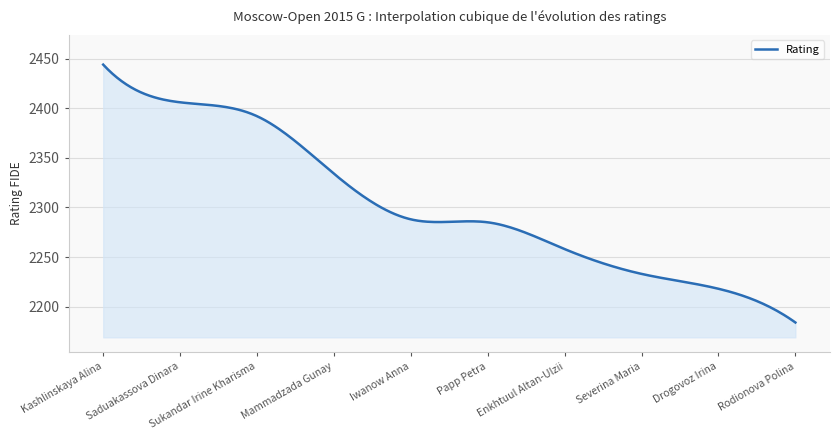

What is the difference between the maximum and minimum values?

260.0